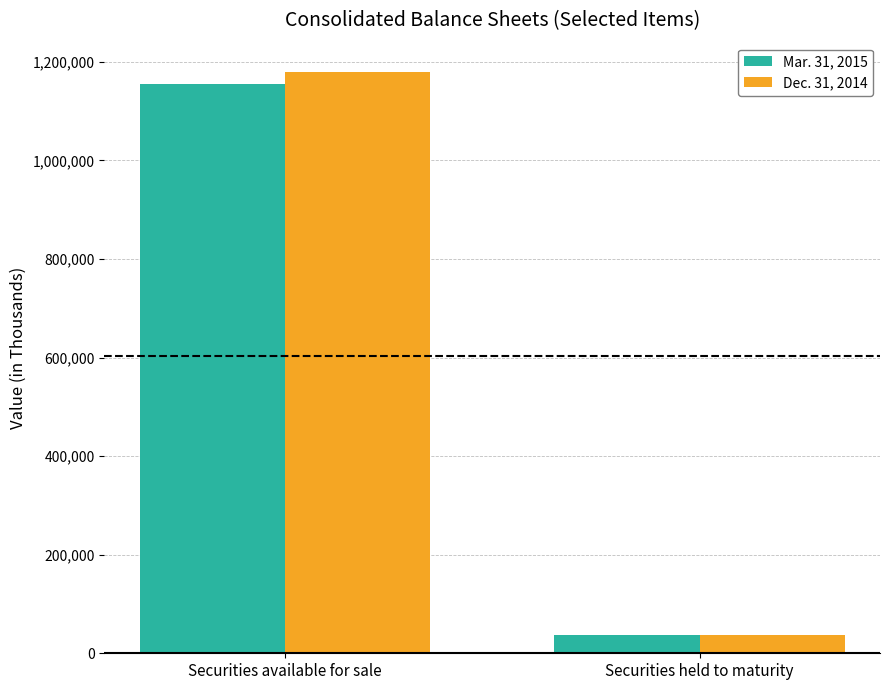

How many values in the Dec. 31, 2014 series are below 1180016?

1